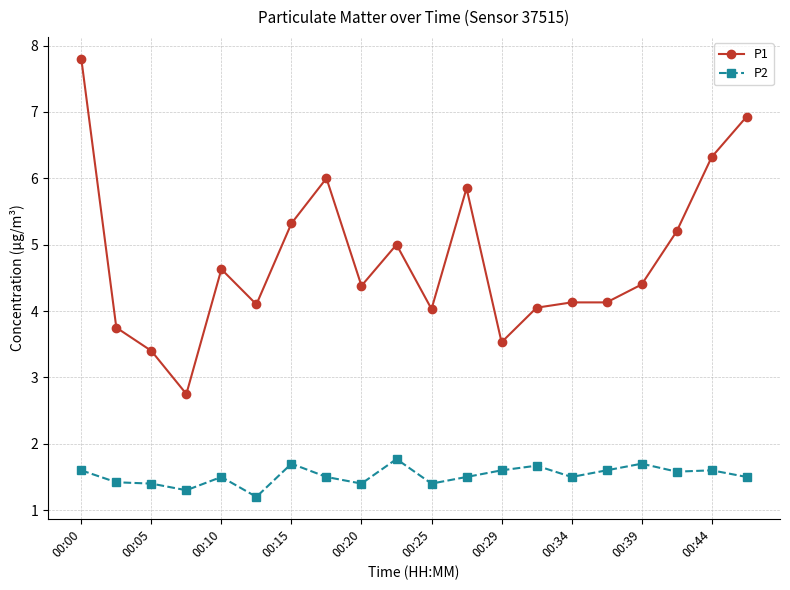

True or false: P1 and P2 cross at least once.

False